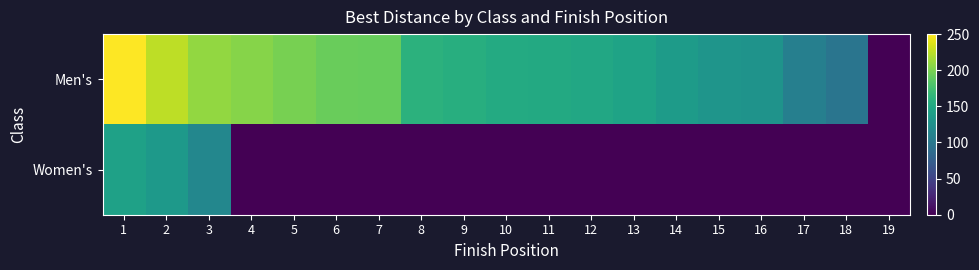

At 13, list the series in order from largest to smallest.

Men's, Women's